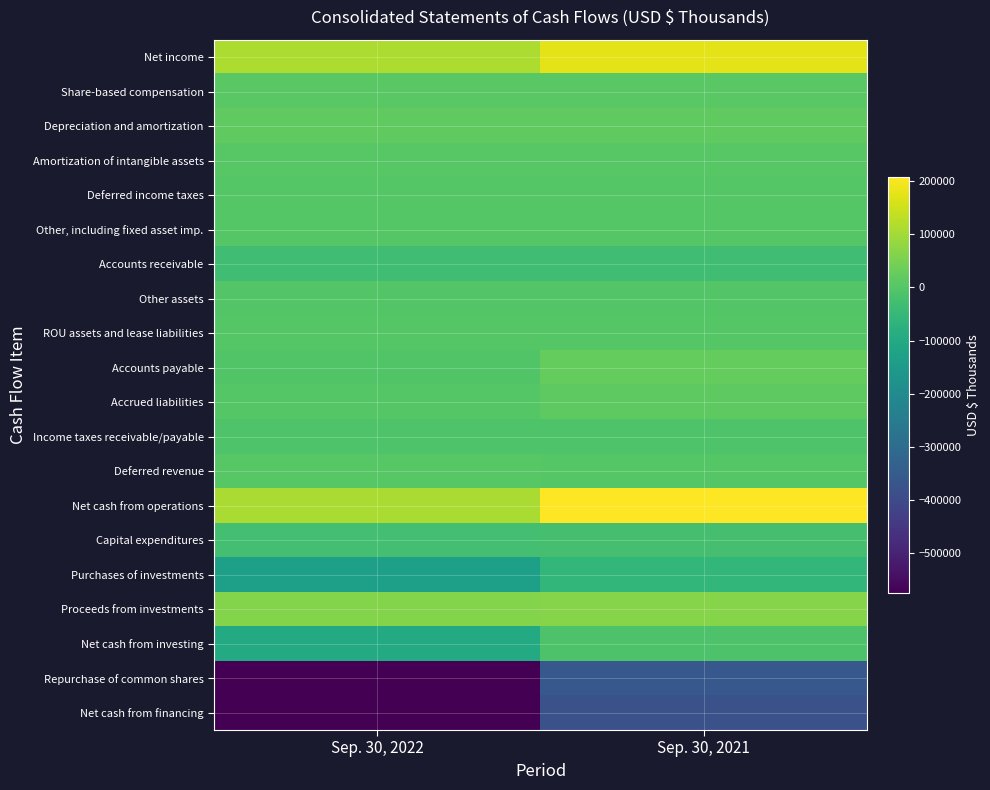

At which category is the sum across all series the highest?

Sep. 30, 2021